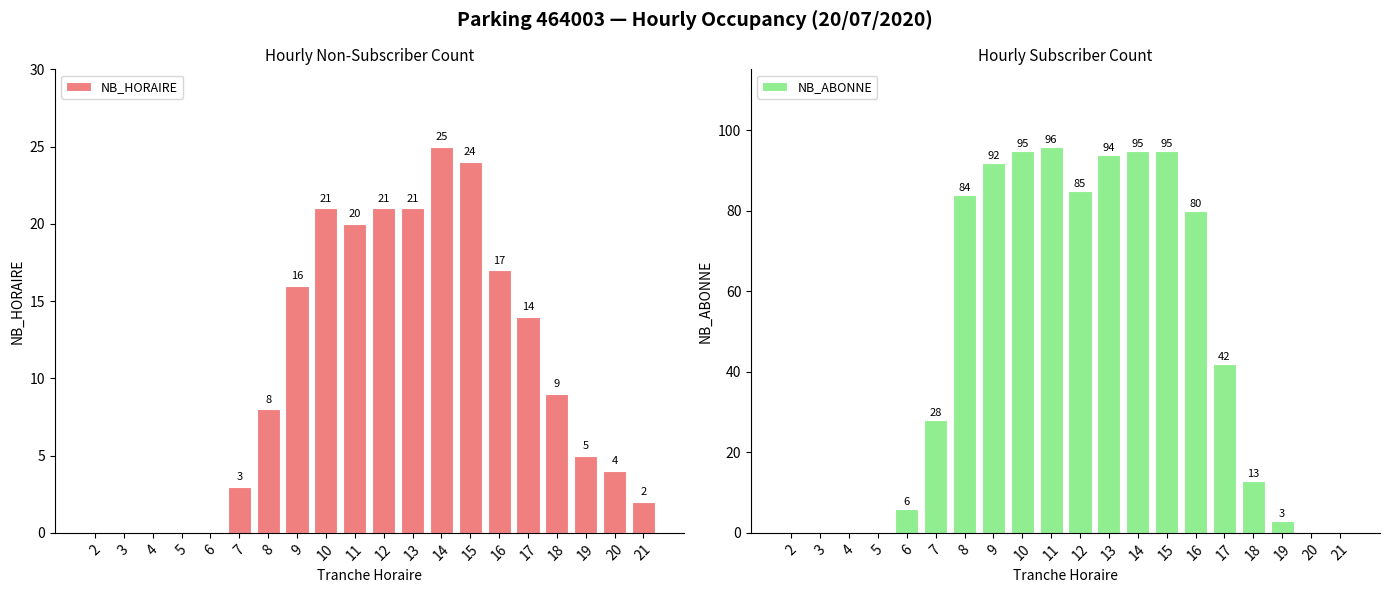

How many values in the NB_HORAIRE series exceed 9?

9